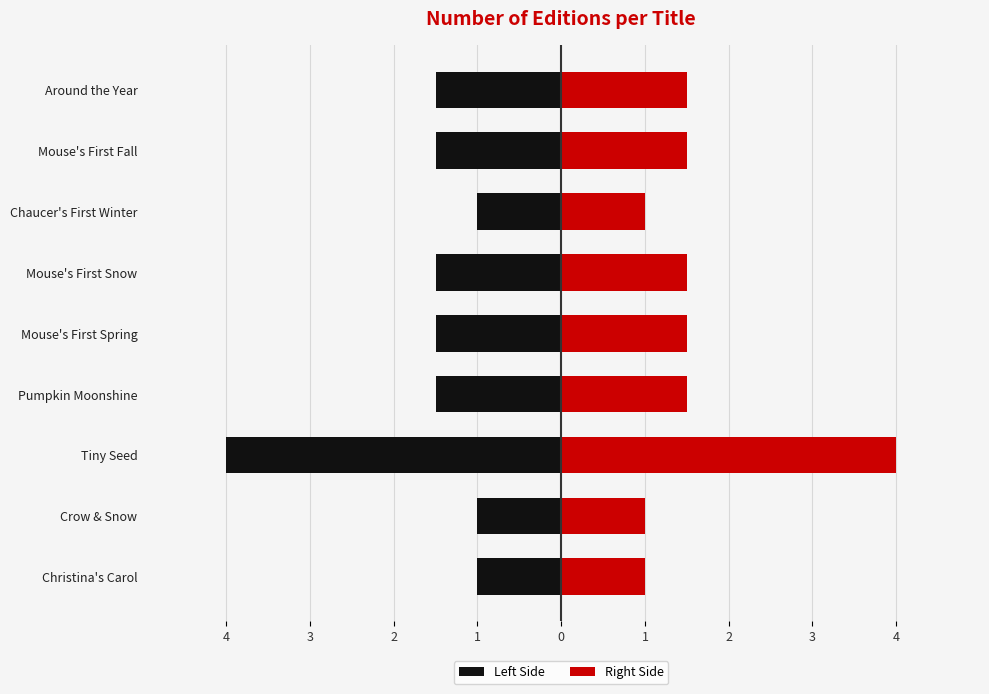

What is the minimum value for Left Side?

-4.0